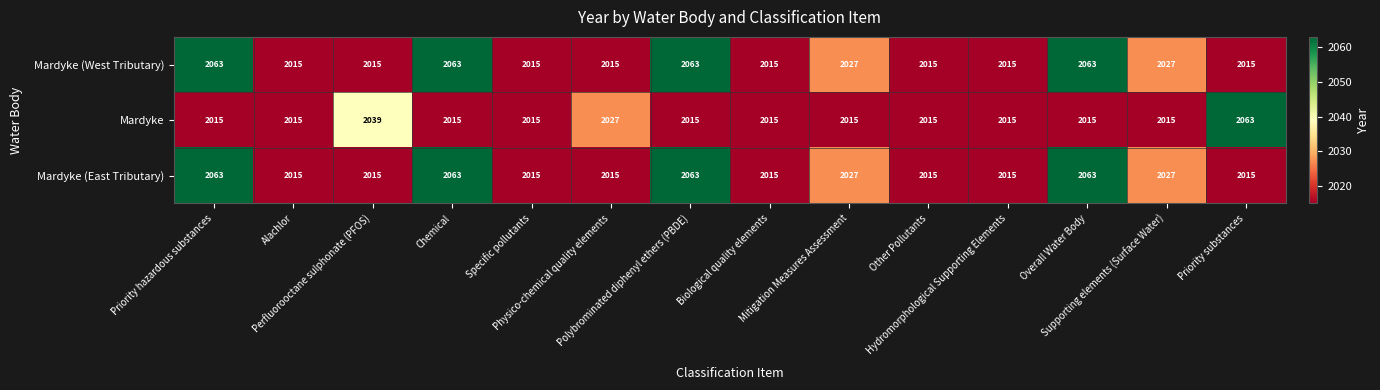

What is the minimum value for Mardyke (East Tributary)?

2015